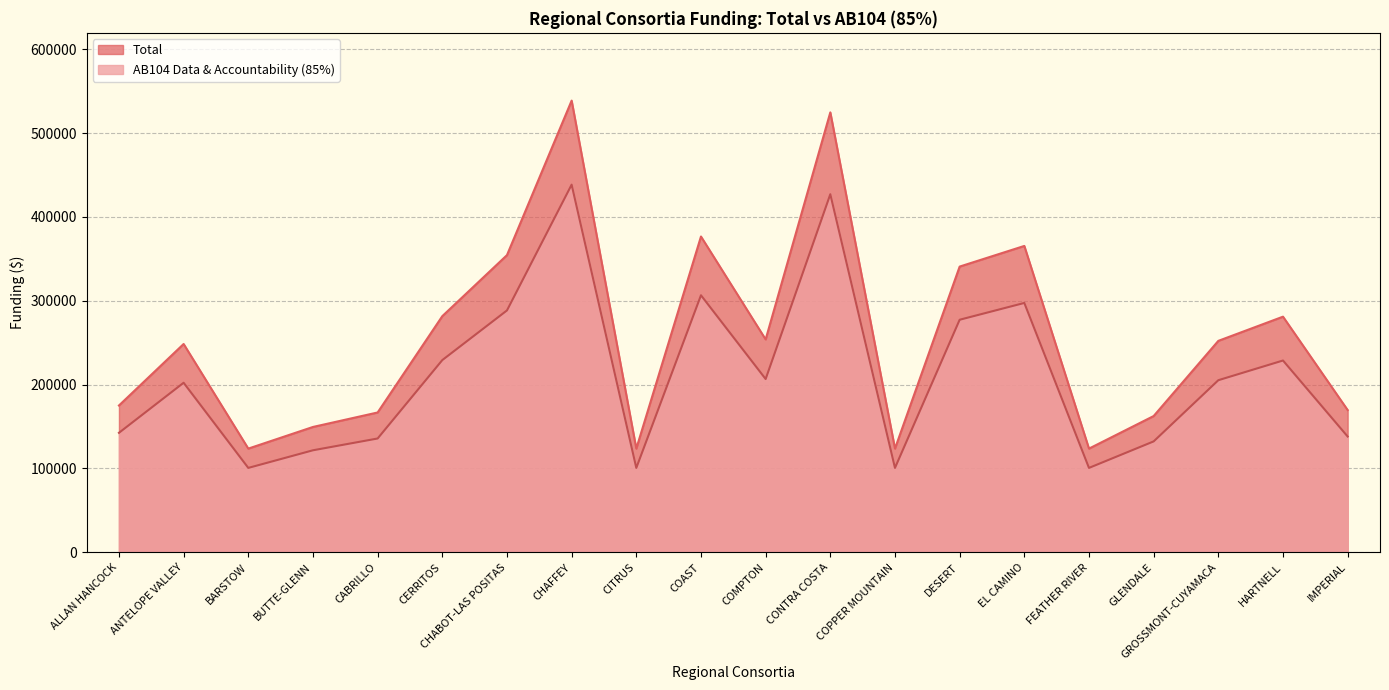

True or false: Total and AB104 Data & Accountability (85%) intersect in this chart.

False